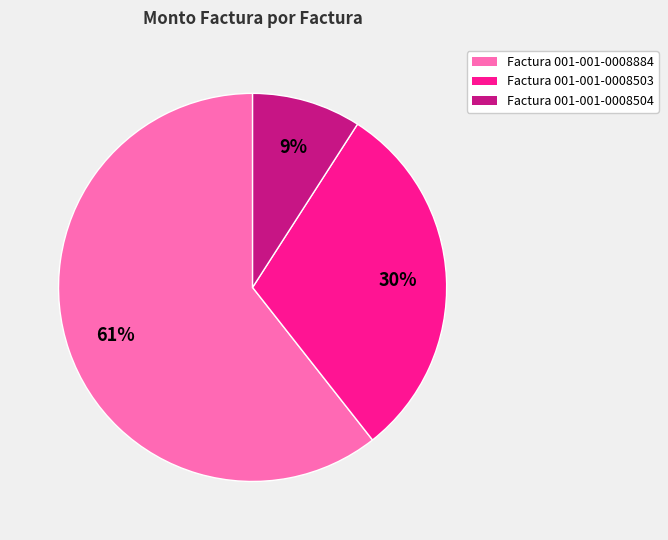

Does any single category account for the majority?

Yes